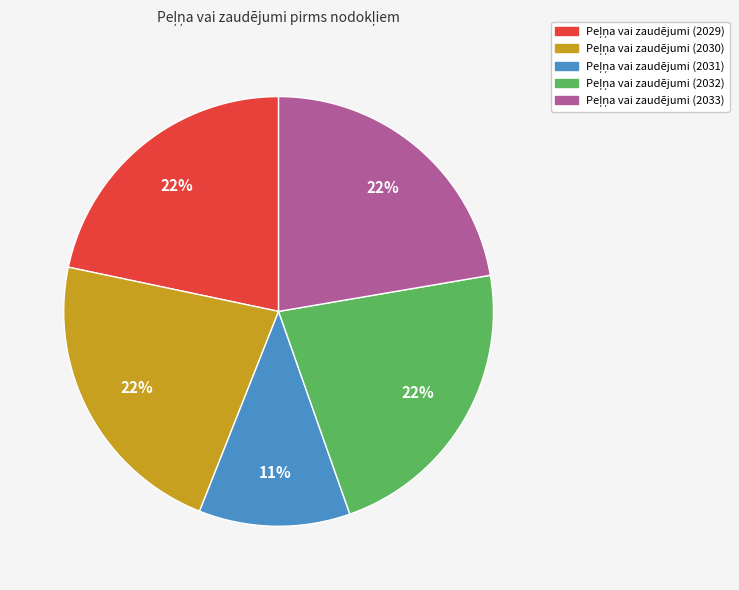

To the nearest percent, what is the average slice percentage?

20%